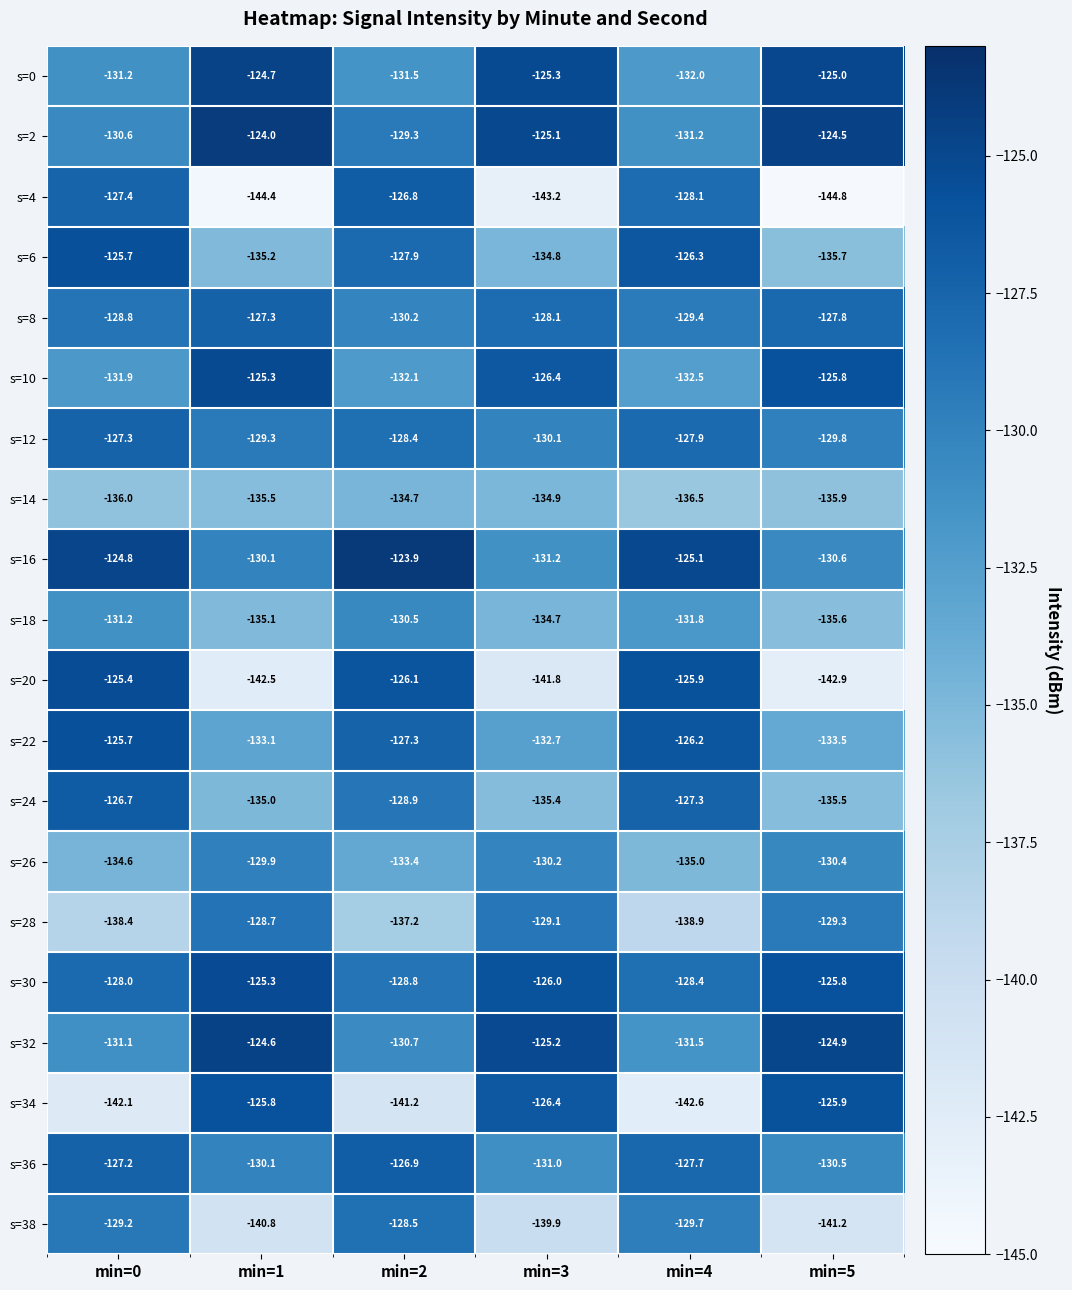

Read the s=34 value at min=0.

-142.1